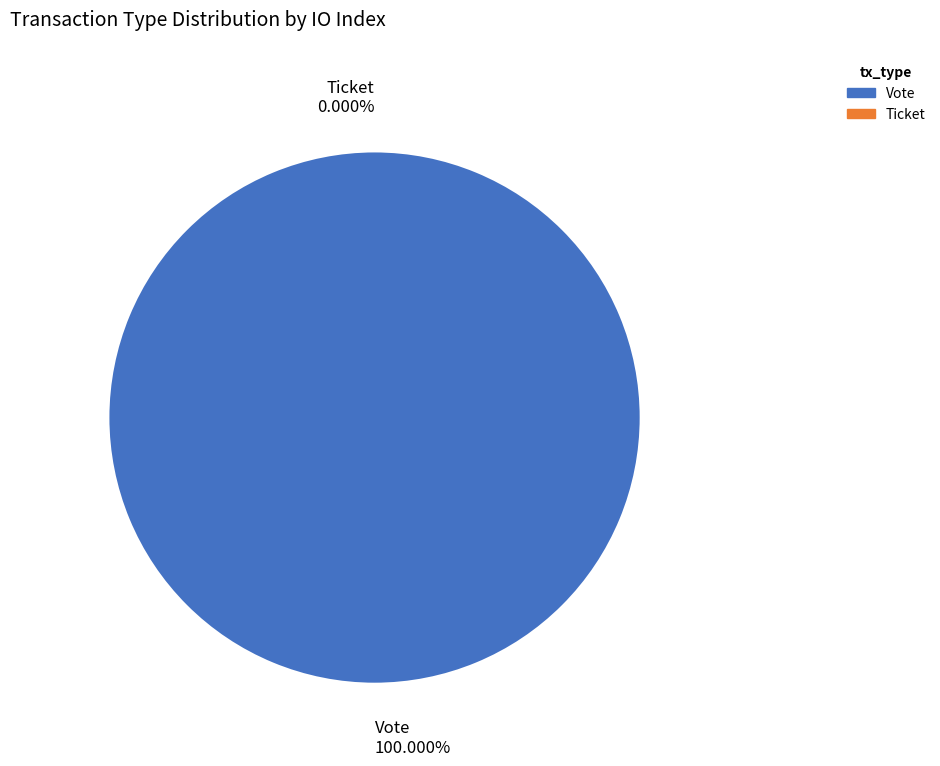

Which slice is the smallest?

Ticket